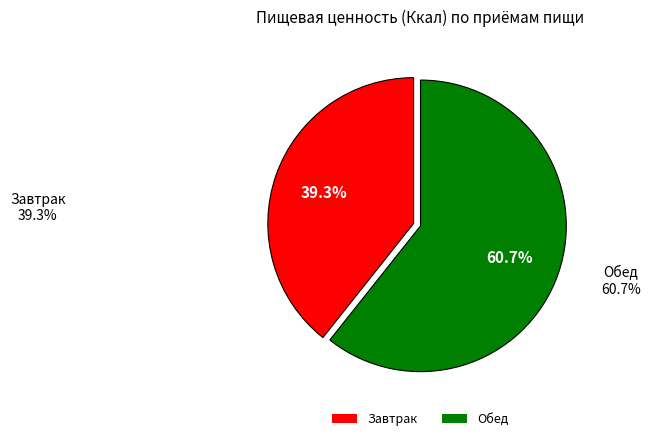

Rank the categories by value from highest to lowest.

Обед, Завтрак